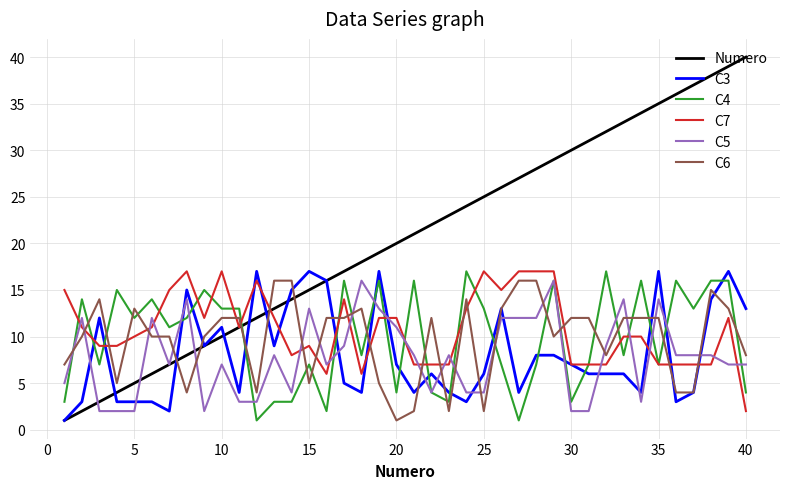

What is the greatest value displayed?

40